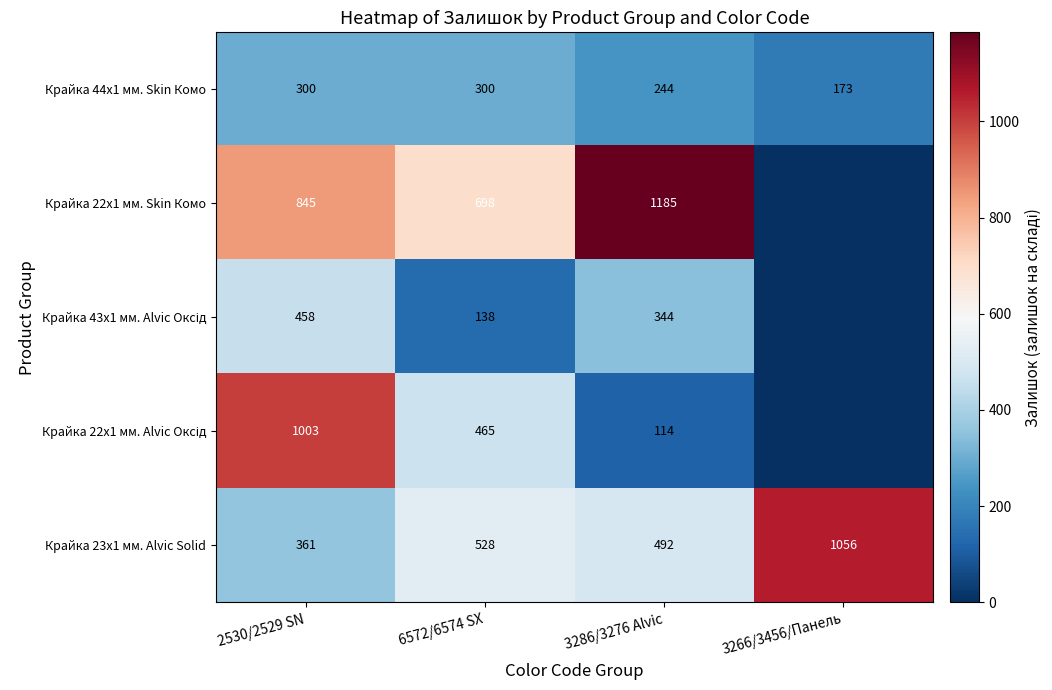

What is the maximum value shown in the chart?

1185